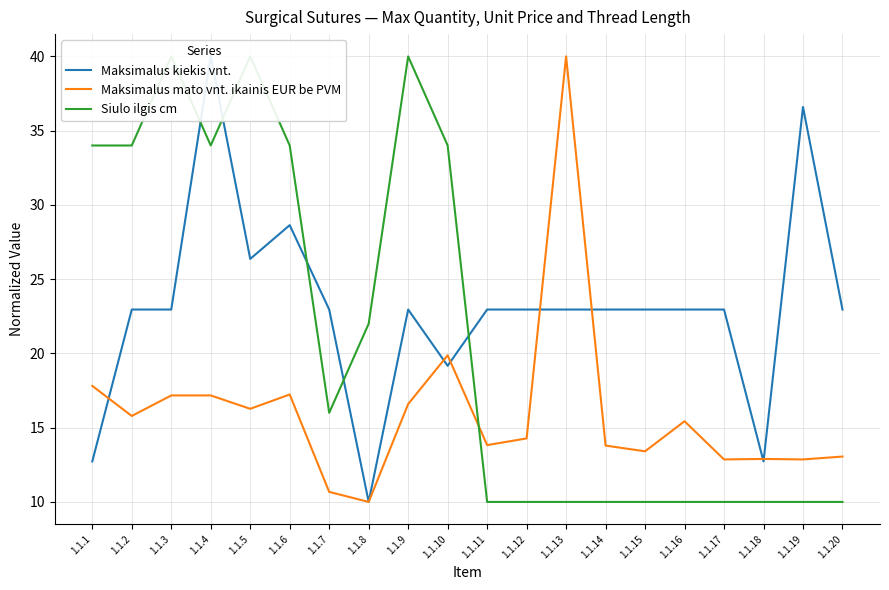

How many values in the Siulo ilgis cm series exceed 16?

9